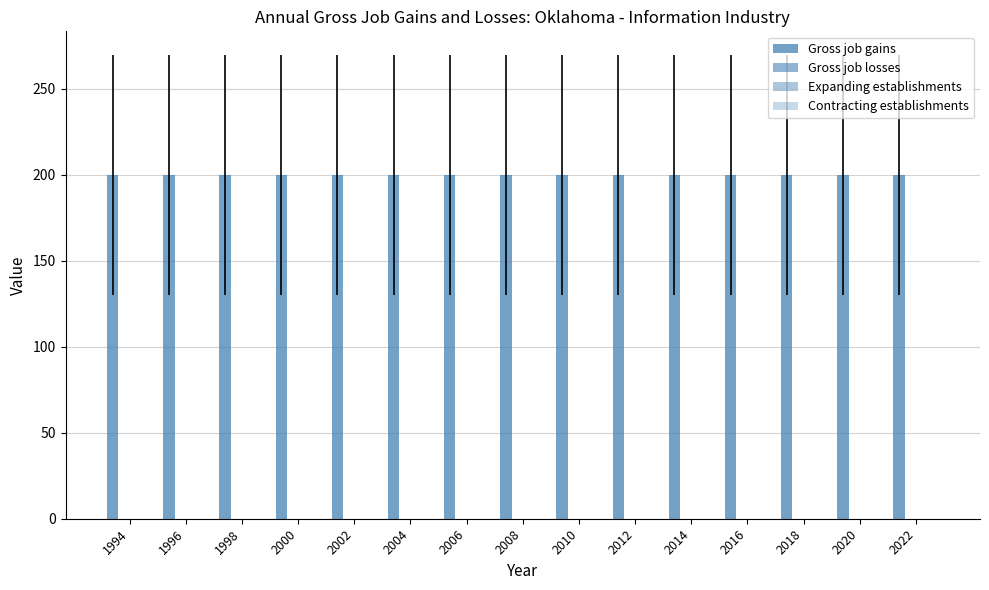

At which category is the sum across all series the highest?

1994